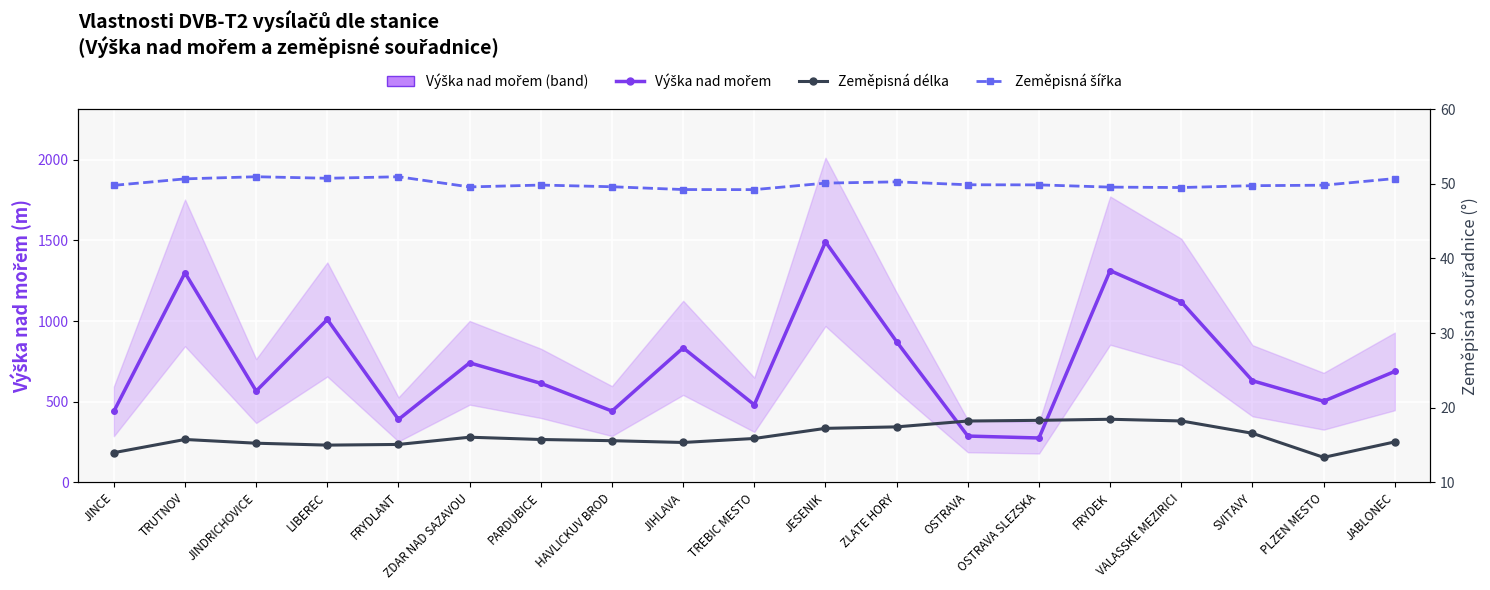

True or false: Výška nad mořem and Zeměpisná délka intersect in this chart.

False